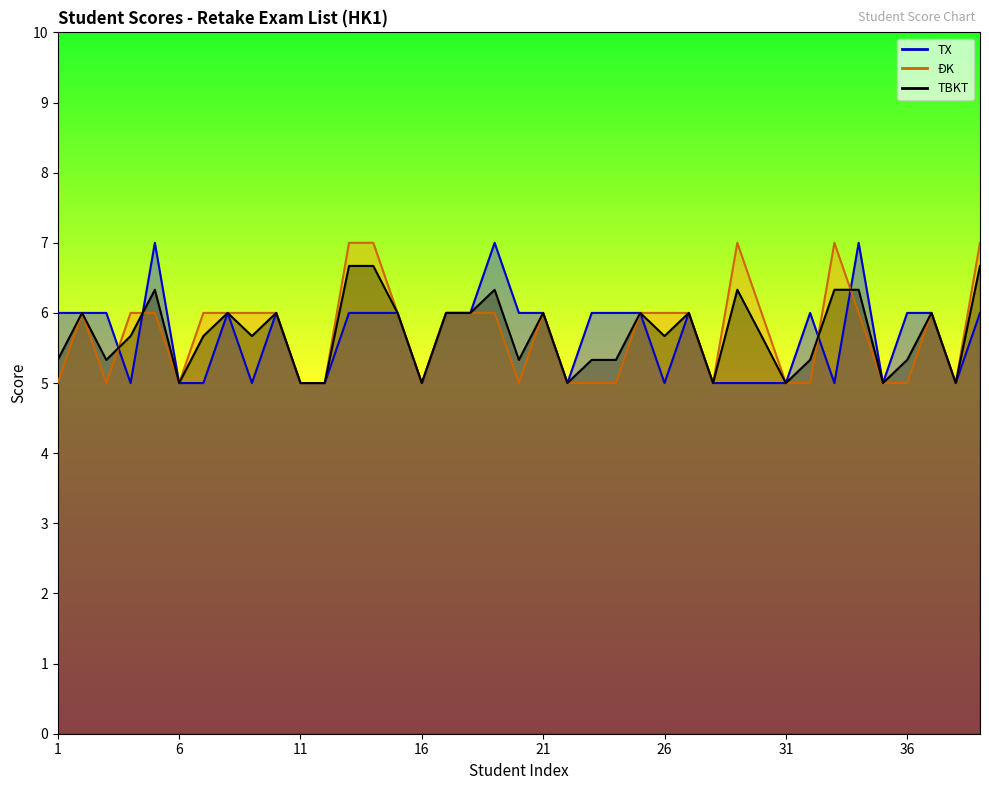

What is the lowest value of the TBKT series?

5.0